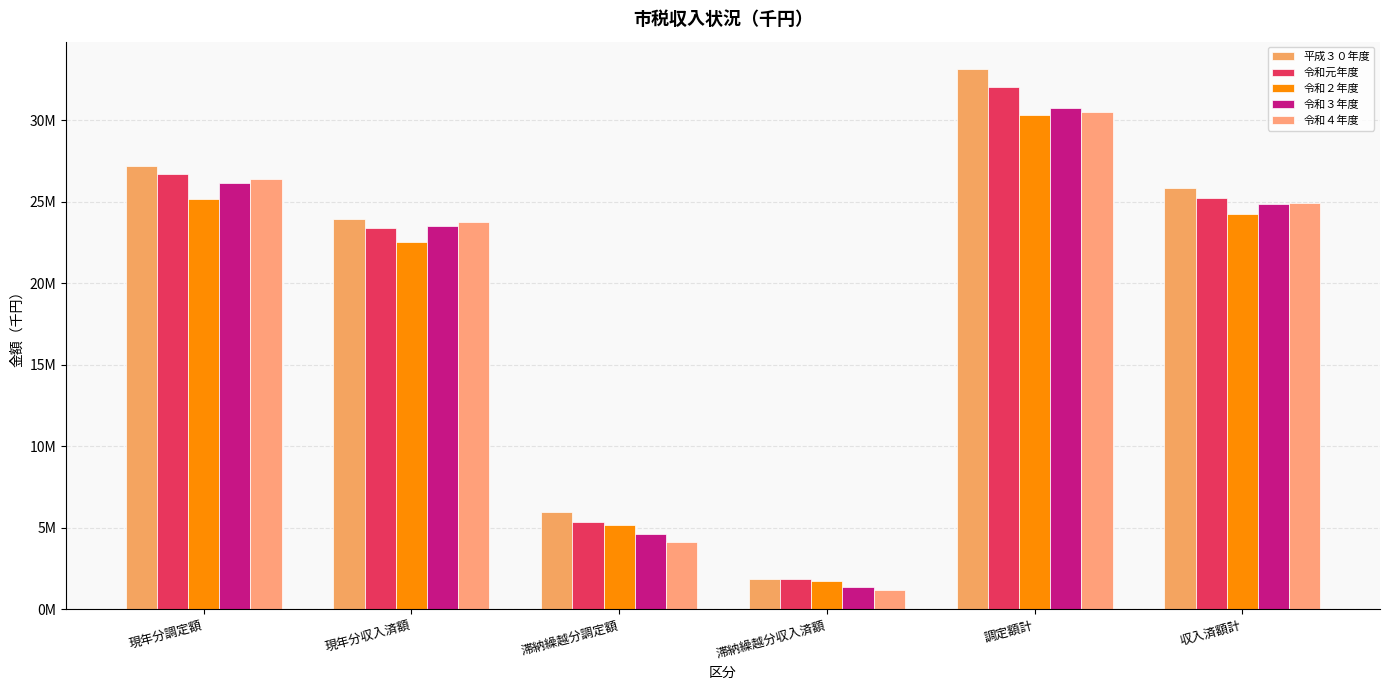

At which label is 令和２年度 closest to 16021762?

現年分収入済額